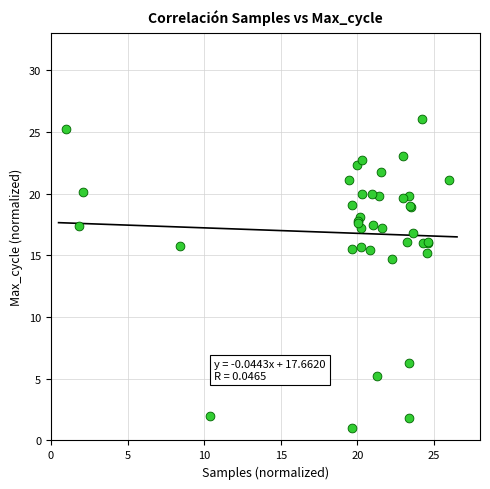

What Y value in the scatter plot is closest to 13?

14.7